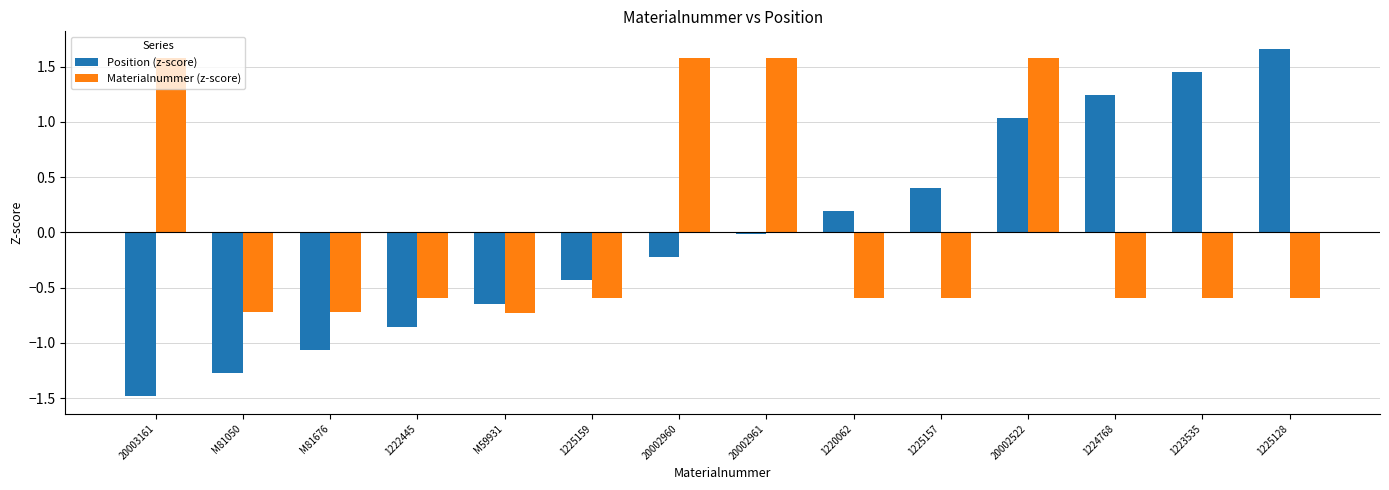

List the series in order of their peak value, highest first.

Position (z-score), Materialnummer (z-score)